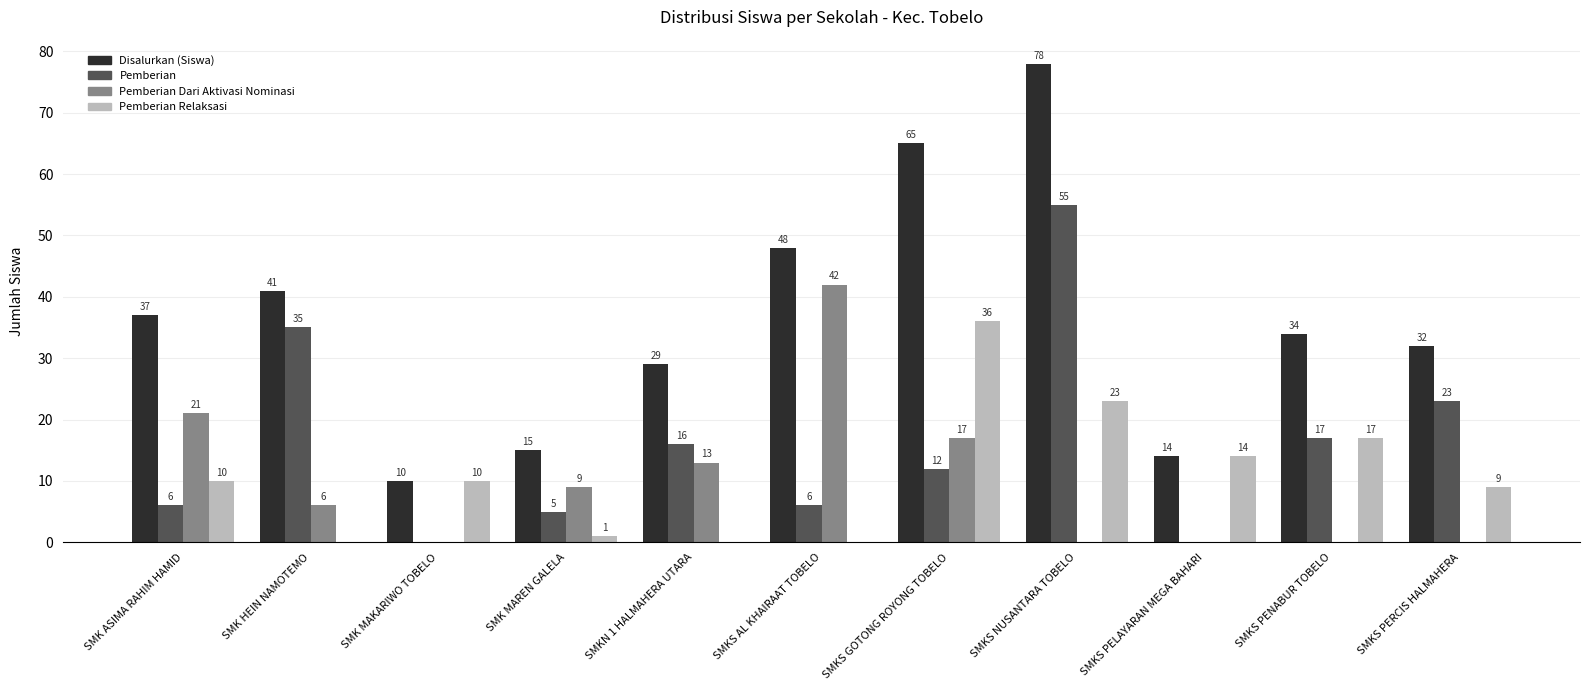

Reading left to right, extract all data points from this chart.

Disalurkan (Siswa): SMK ASIMA RAHIM HAMID=37	SMK HEIN NAMOTEMO=41	SMK MAKARIWO TOBELO=10	SMK MAREN GALELA=15	SMKN 1 HALMAHERA UTARA=29	SMKS AL KHAIRAAT TOBELO=48	SMKS GOTONG ROYONG TOBELO=65	SMKS NUSANTARA TOBELO=78	SMKS PELAYARAN MEGA BAHARI=14	SMKS PENABUR TOBELO=34	SMKS PERCIS HALMAHERA=32
Pemberian: SMK ASIMA RAHIM HAMID=6	SMK HEIN NAMOTEMO=35	SMK MAKARIWO TOBELO=0	SMK MAREN GALELA=5	SMKN 1 HALMAHERA UTARA=16	SMKS AL KHAIRAAT TOBELO=6	SMKS GOTONG ROYONG TOBELO=12	SMKS NUSANTARA TOBELO=55	SMKS PELAYARAN MEGA BAHARI=0	SMKS PENABUR TOBELO=17	SMKS PERCIS HALMAHERA=23
Pemberian Dari Aktivasi Nominasi: SMK ASIMA RAHIM HAMID=21	SMK HEIN NAMOTEMO=6	SMK MAKARIWO TOBELO=0	SMK MAREN GALELA=9	SMKN 1 HALMAHERA UTARA=13	SMKS AL KHAIRAAT TOBELO=42	SMKS GOTONG ROYONG TOBELO=17	SMKS NUSANTARA TOBELO=0	SMKS PELAYARAN MEGA BAHARI=0	SMKS PENABUR TOBELO=0	SMKS PERCIS HALMAHERA=0
Pemberian Relaksasi: SMK ASIMA RAHIM HAMID=10	SMK HEIN NAMOTEMO=0	SMK MAKARIWO TOBELO=10	SMK MAREN GALELA=1	SMKN 1 HALMAHERA UTARA=0	SMKS AL KHAIRAAT TOBELO=0	SMKS GOTONG ROYONG TOBELO=36	SMKS NUSANTARA TOBELO=23	SMKS PELAYARAN MEGA BAHARI=14	SMKS PENABUR TOBELO=17	SMKS PERCIS HALMAHERA=9